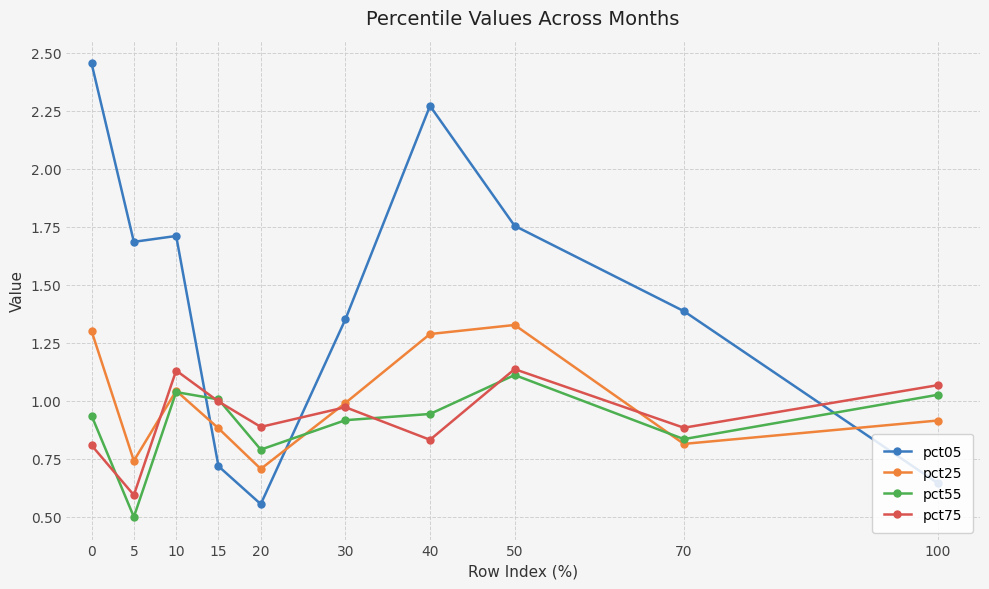

Where is pct25 nearest to the value 1?

30